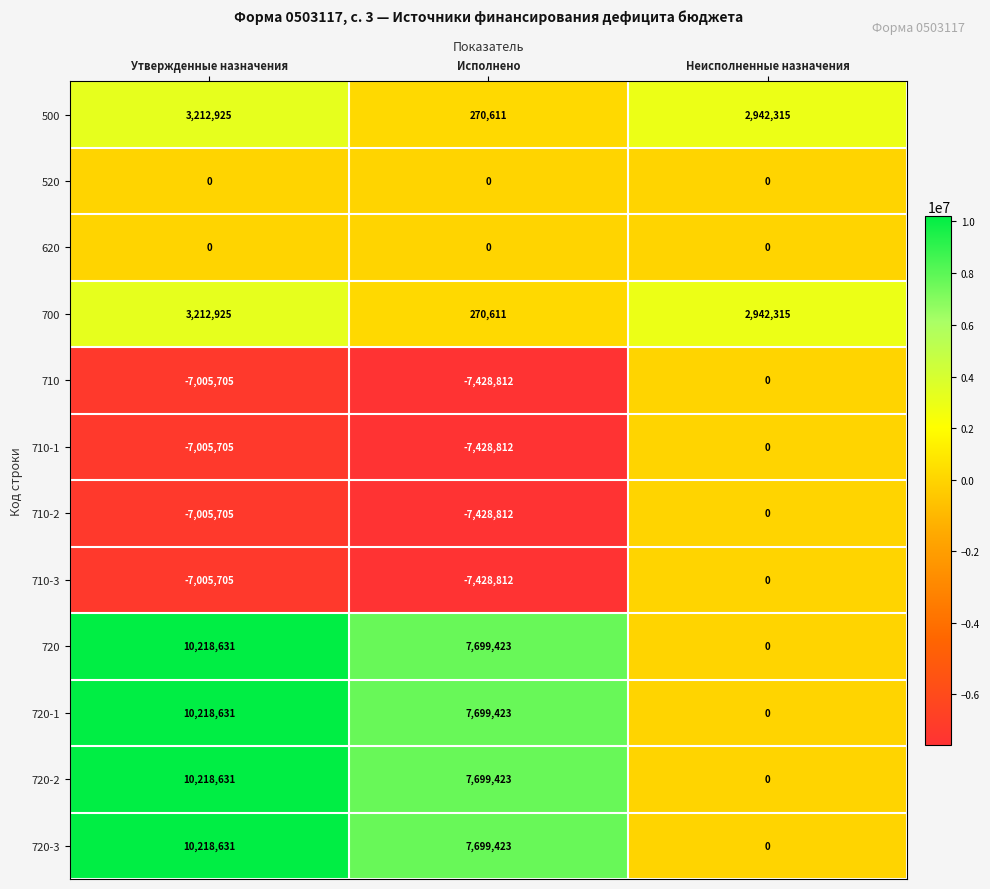

What is the difference between the maximum and second lowest values in the 720-1 series?

2519208